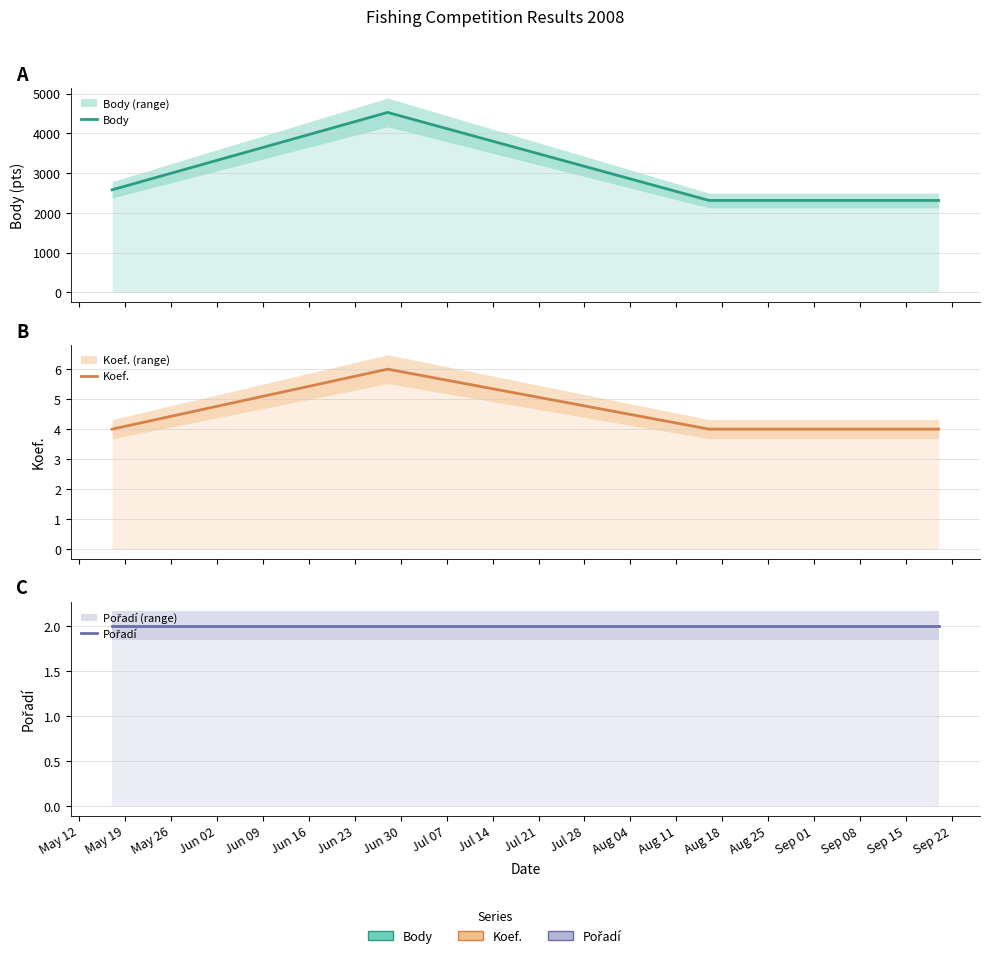

Between May 12 and May 19, which series saw the biggest shift?

Body